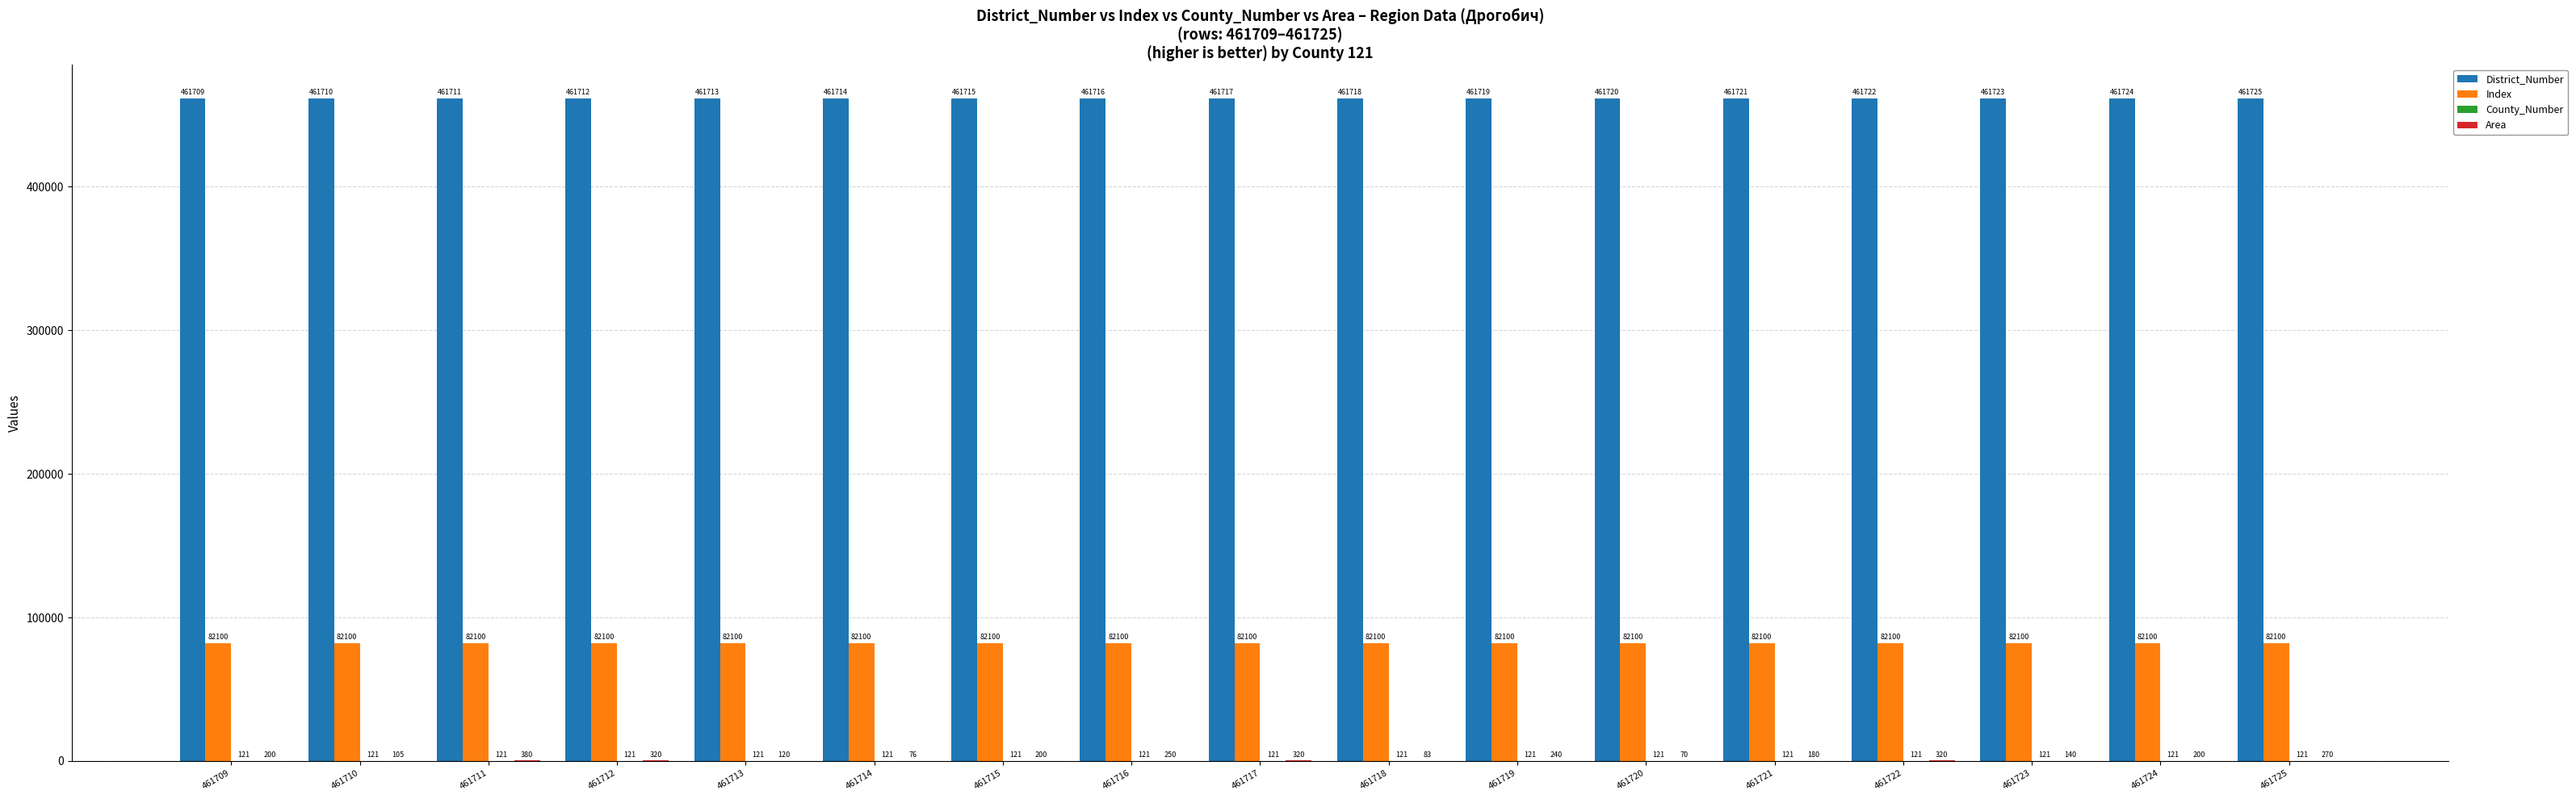

What is the approximate value of Index at 461721?

82100